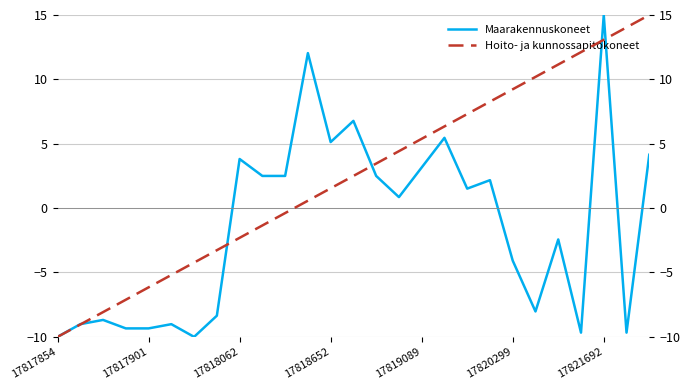

What is the highest value of the Maarakennuskoneet series?

15.0